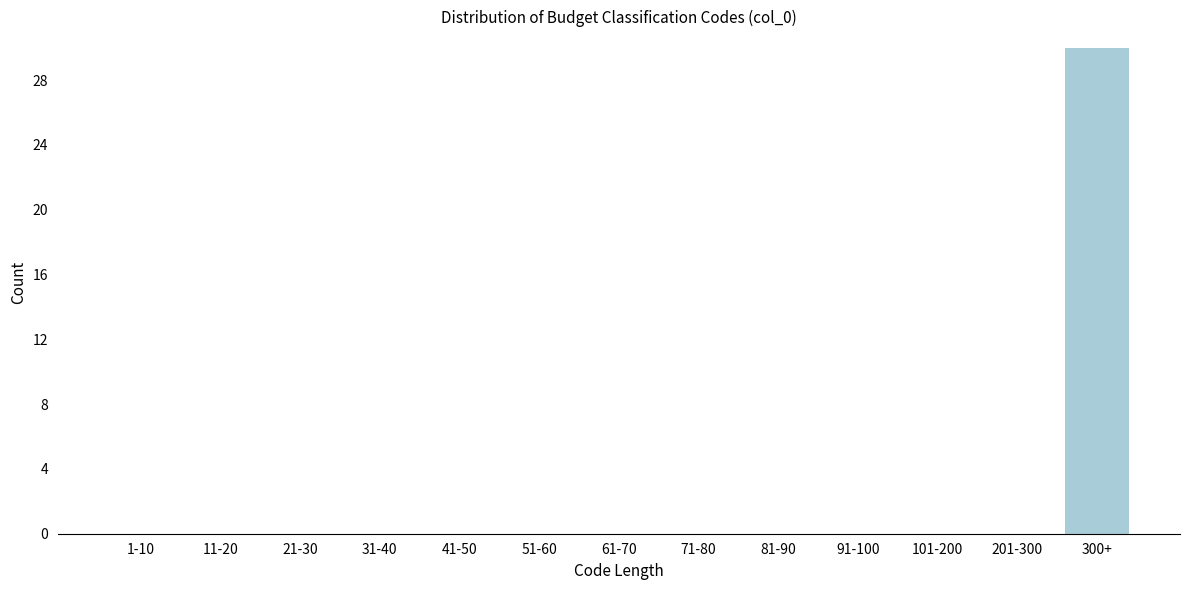

Reading left to right, transcribe all the data shown in this chart.

1-10=0	11-20=0	21-30=0	31-40=0	41-50=0	51-60=0	61-70=0	71-80=0	81-90=0	91-100=0	101-200=0	201-300=0	300+=30